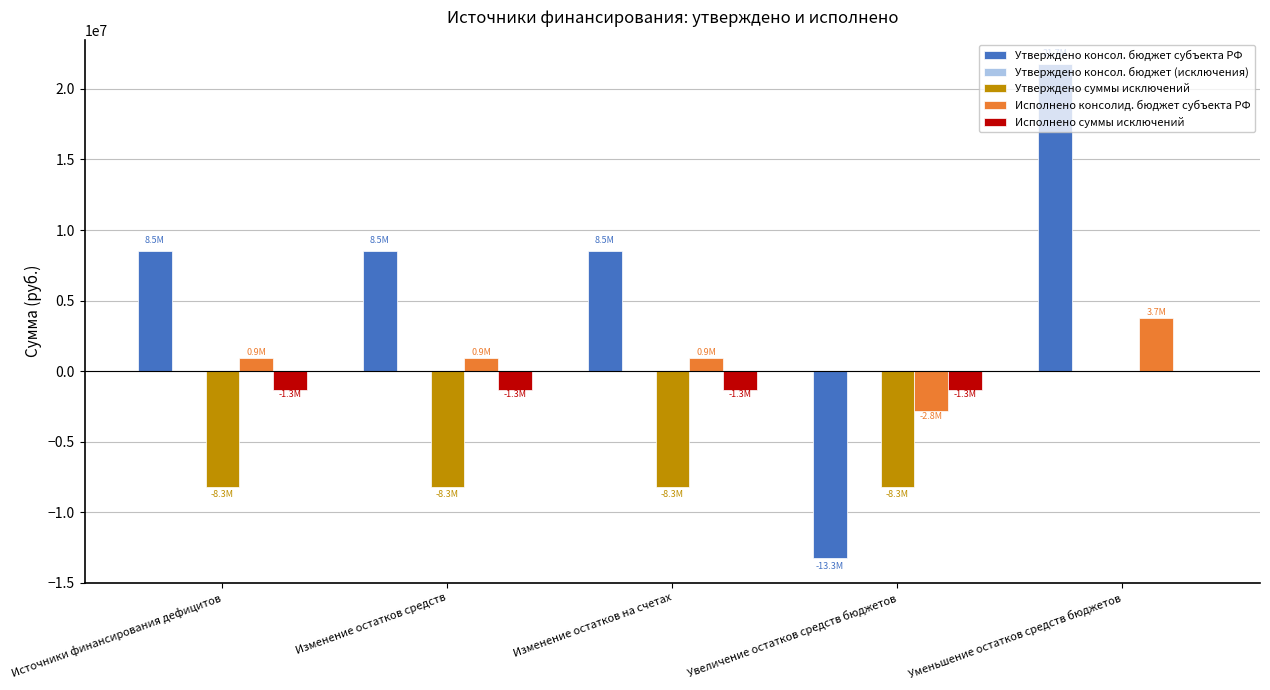

What is the maximum value shown in the chart?

21743600.0